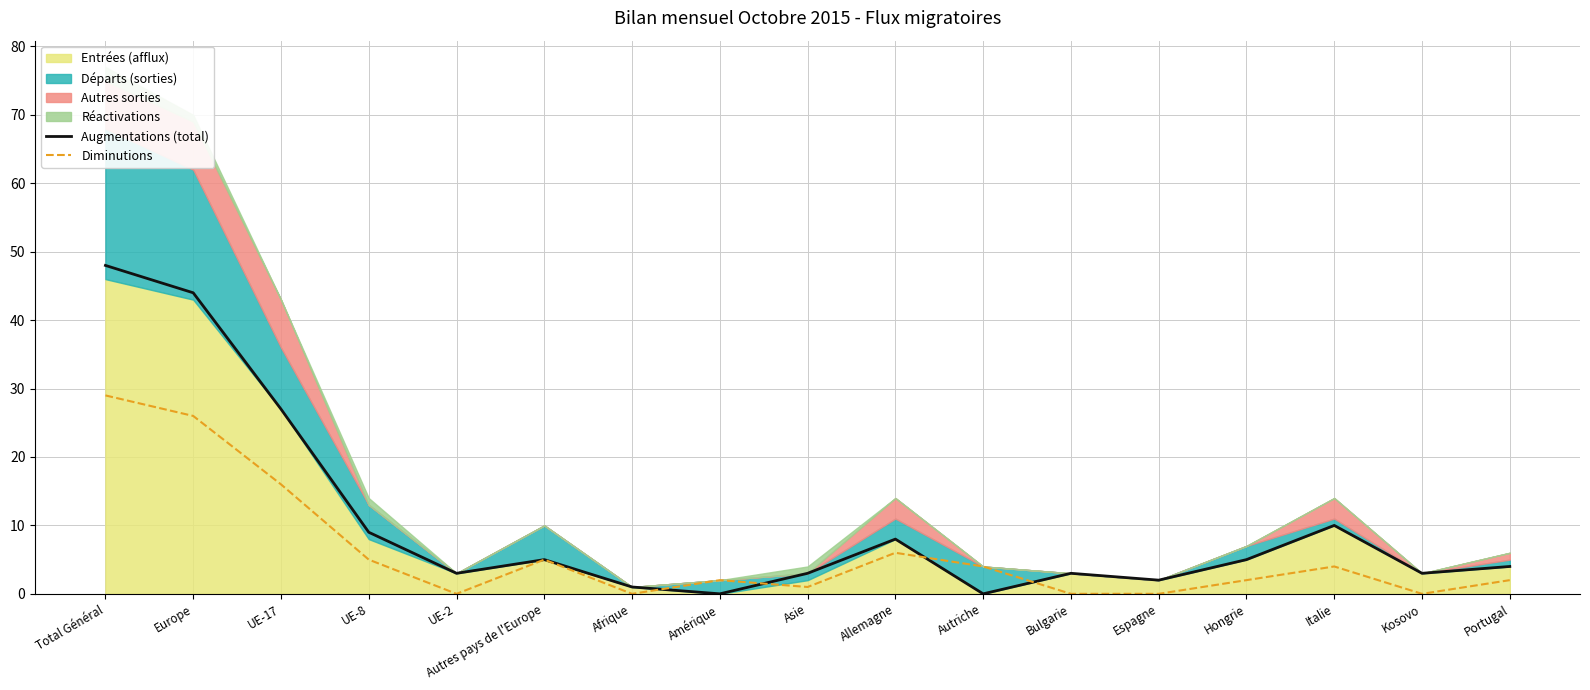

True or false: Diminutions has more than 0 interior local peaks.

True